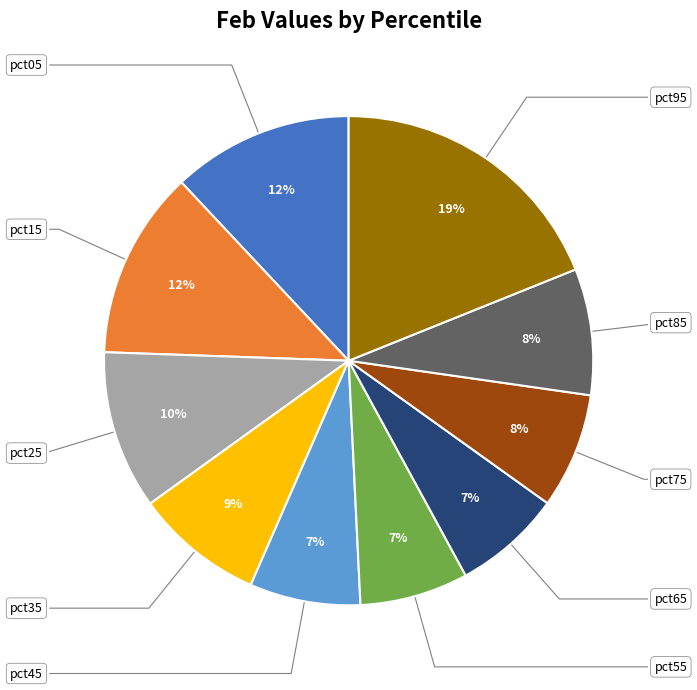

Count the number of slices in the pie.

10